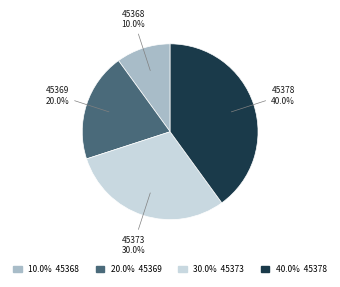

Which slice is the largest?

45378